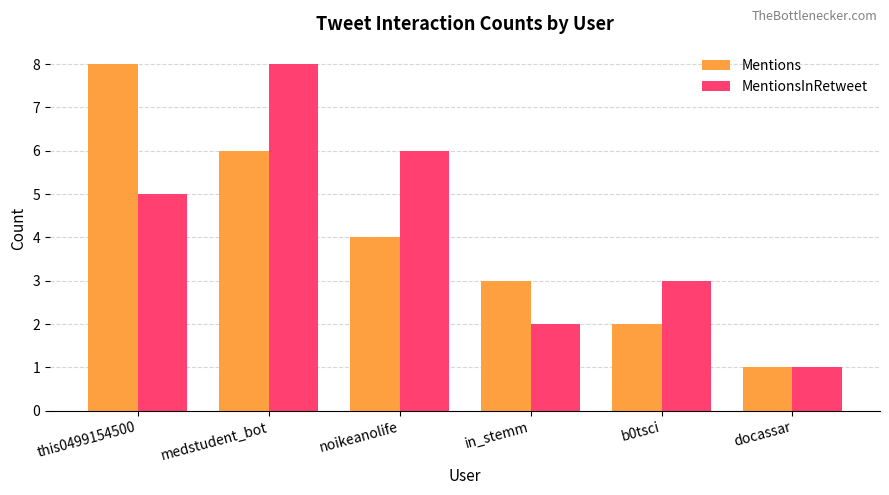

How many values in the Mentions series are below 4?

3